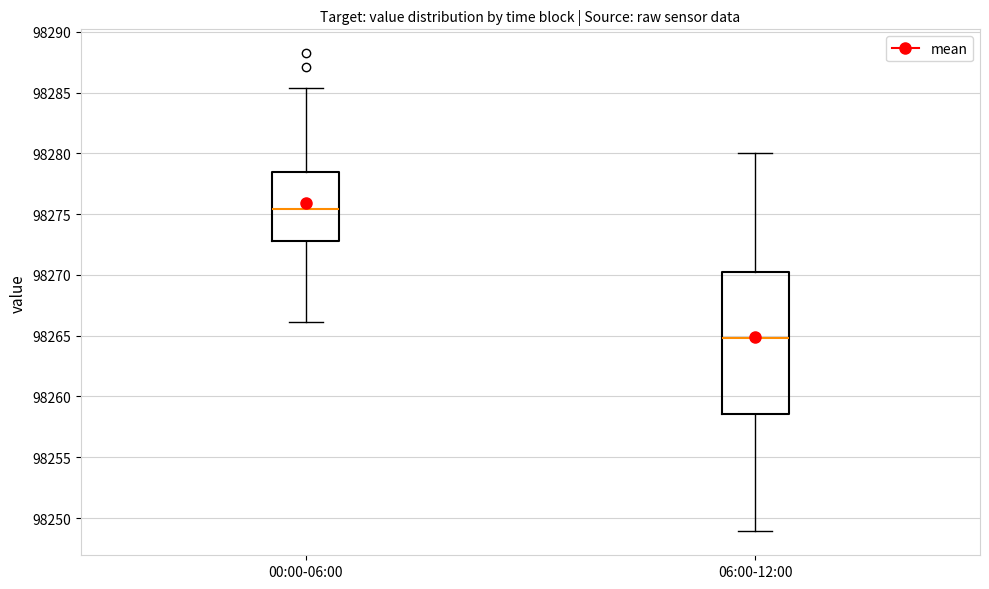

Comparing the boxes themselves (not the whiskers), which one is the tallest?

06:00-12:00